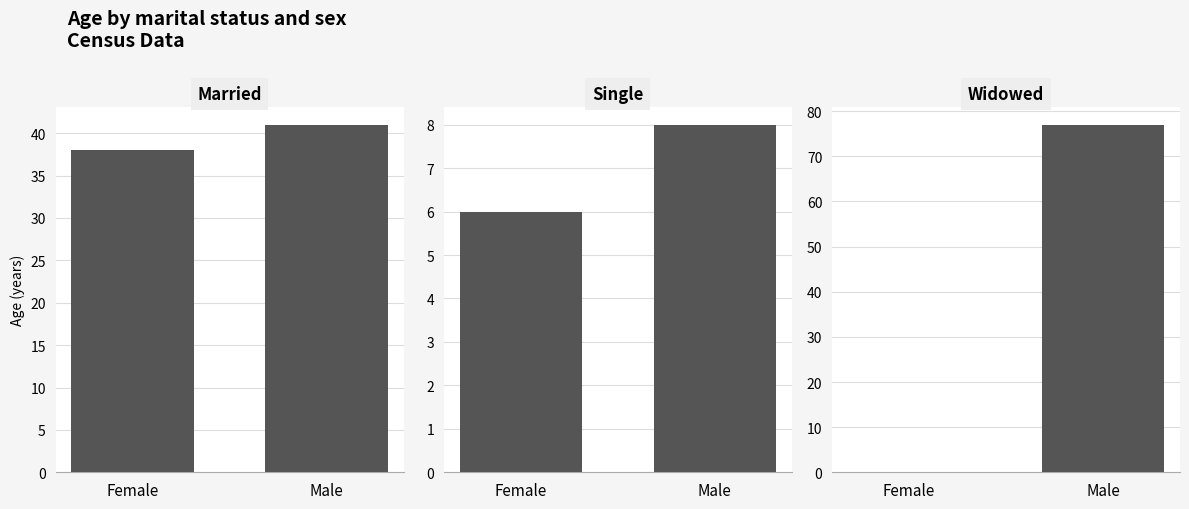

The Married series shows 41 at Male. True or false?

True